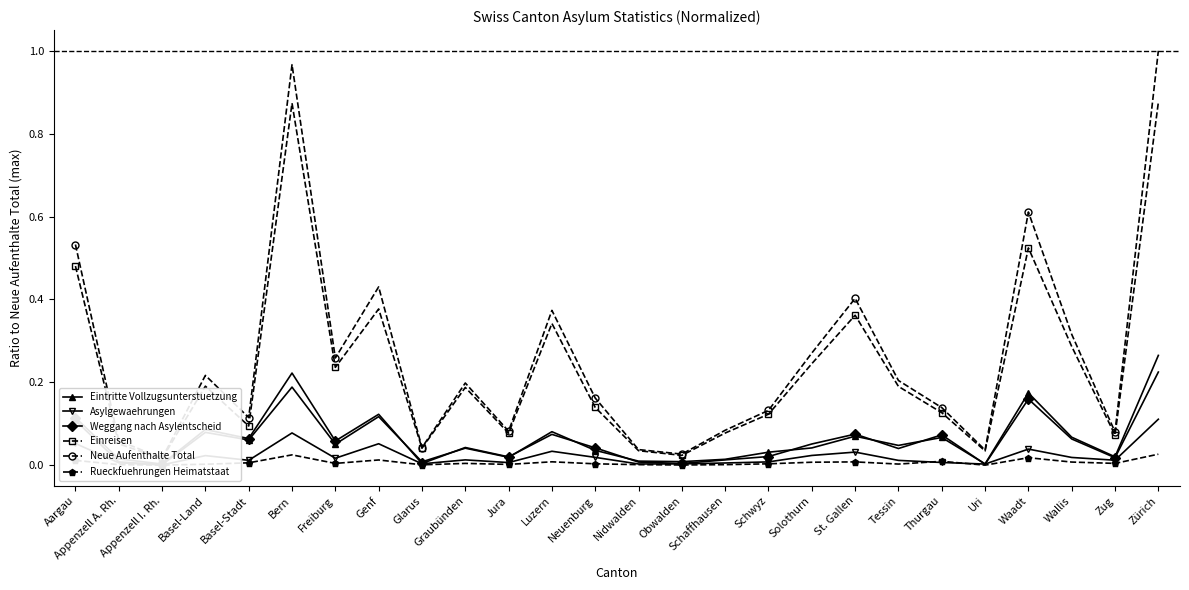

Rank the series by their maximum value, from highest to lowest.

Neue Aufenthalte Total, Einreisen, Eintritte Vollzugsunterstuetzung, Weggang nach Asylentscheid, Asylgewaehrungen, Rueckfuehrungen Heimatstaat